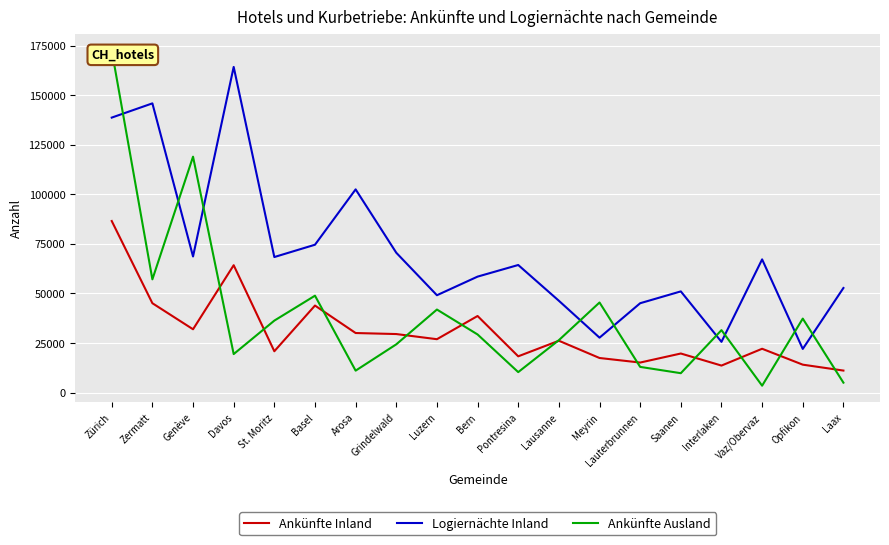

How many lines are shown in the chart?

3